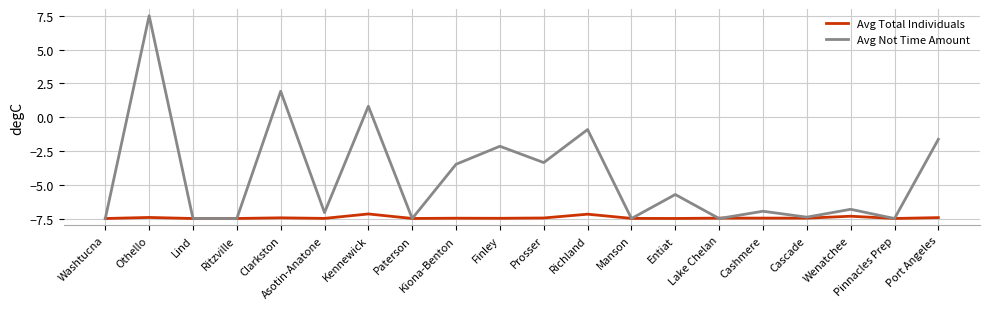

What is the difference between the Avg Not Time Amount values at Prosser and Cascade?

4.0